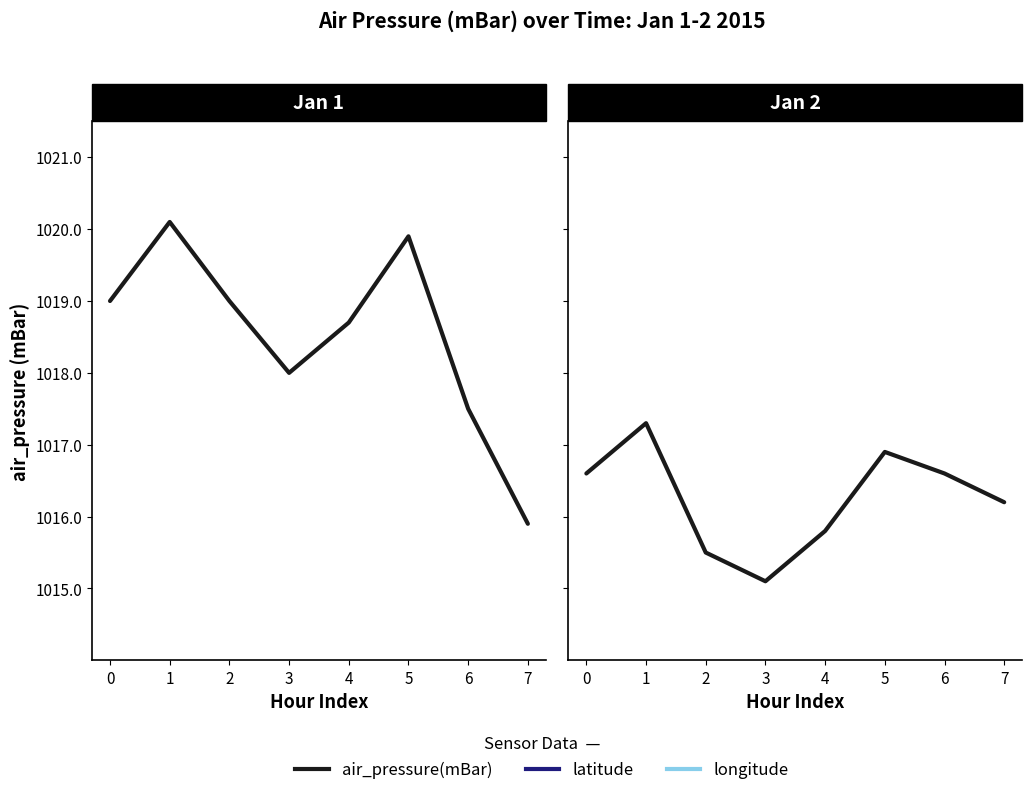

At how many categories does at least one series exceed 946?

8